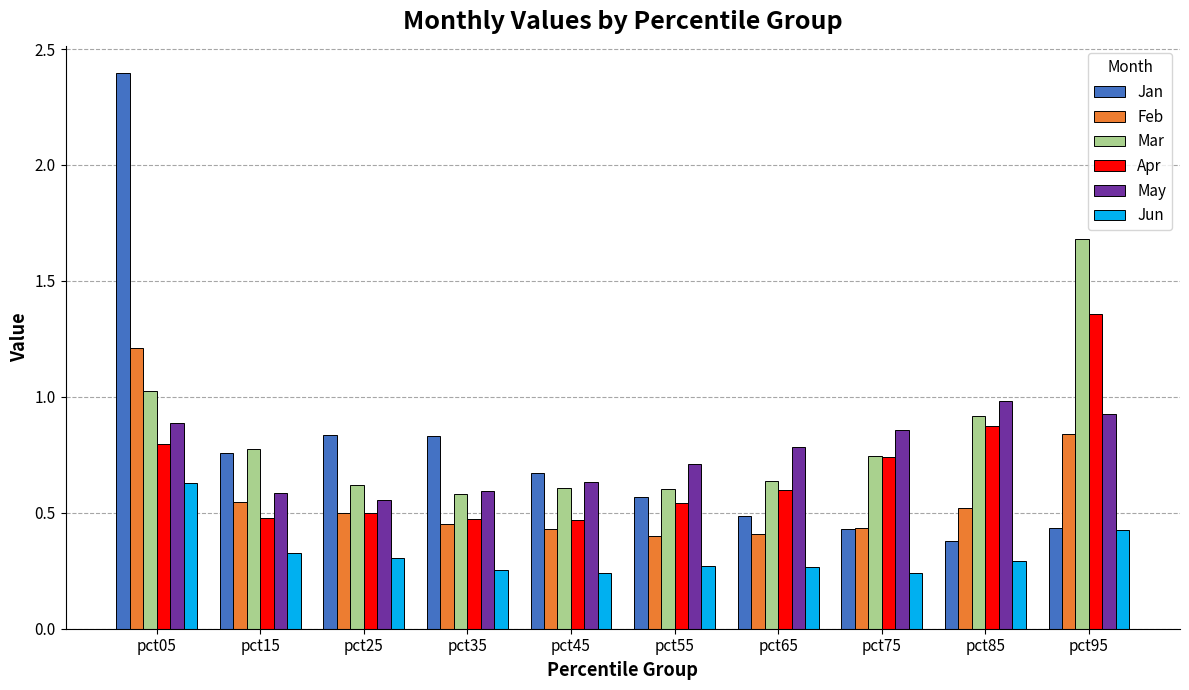

Is the value of Feb at pct15 greater than the value of Jun at pct95?

Yes